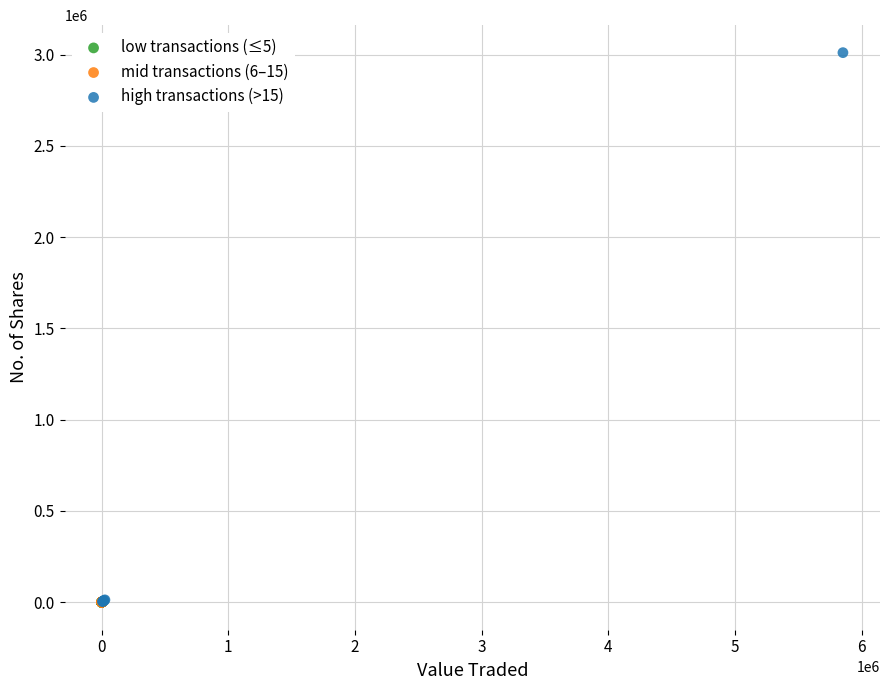

Which series reaches the maximum Y coordinate?

high transactions (>15)